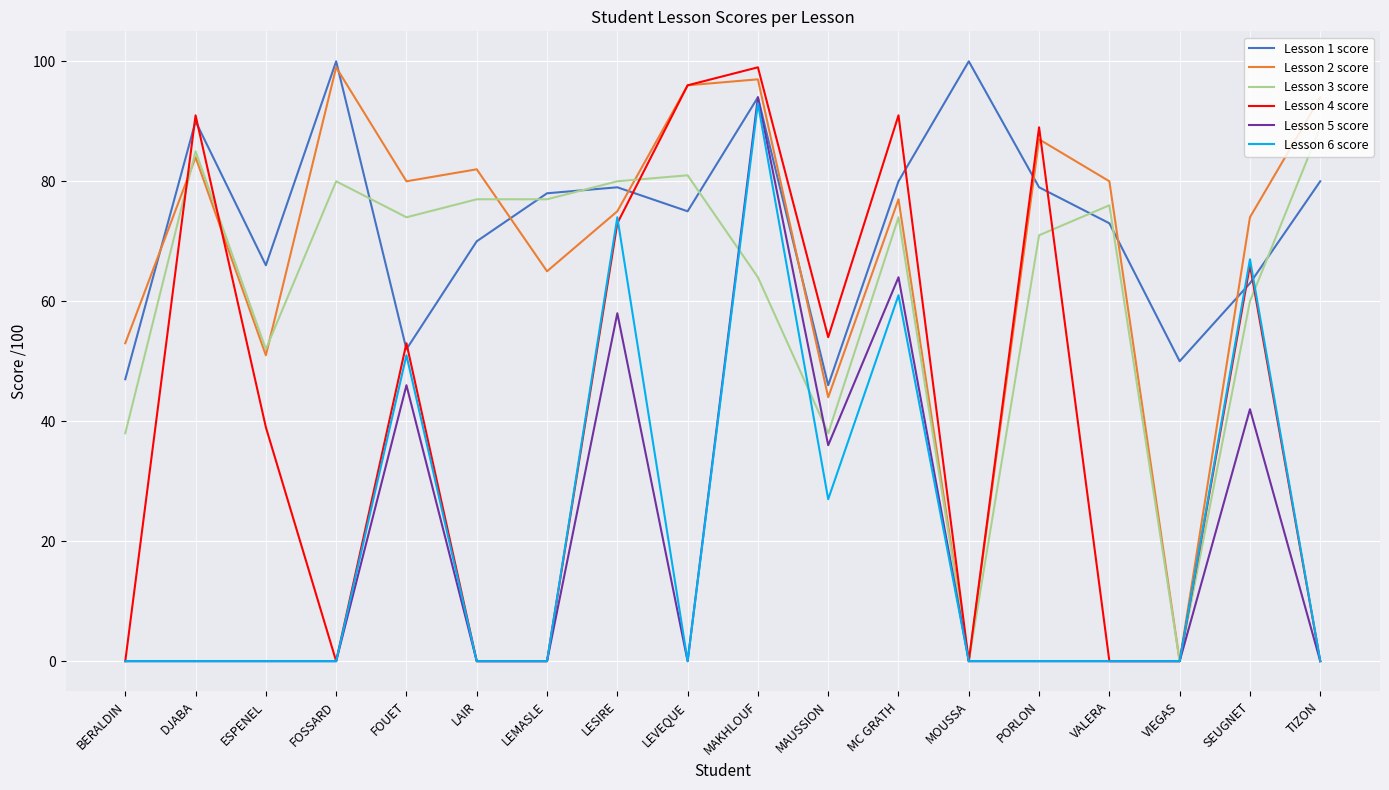

Is this an area chart (filled region under the line)?

No